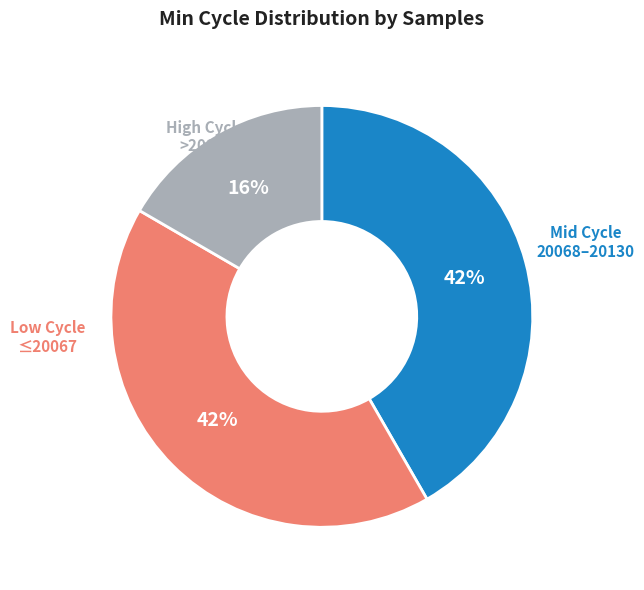

Between 20083 and 20091, which is larger?

20083